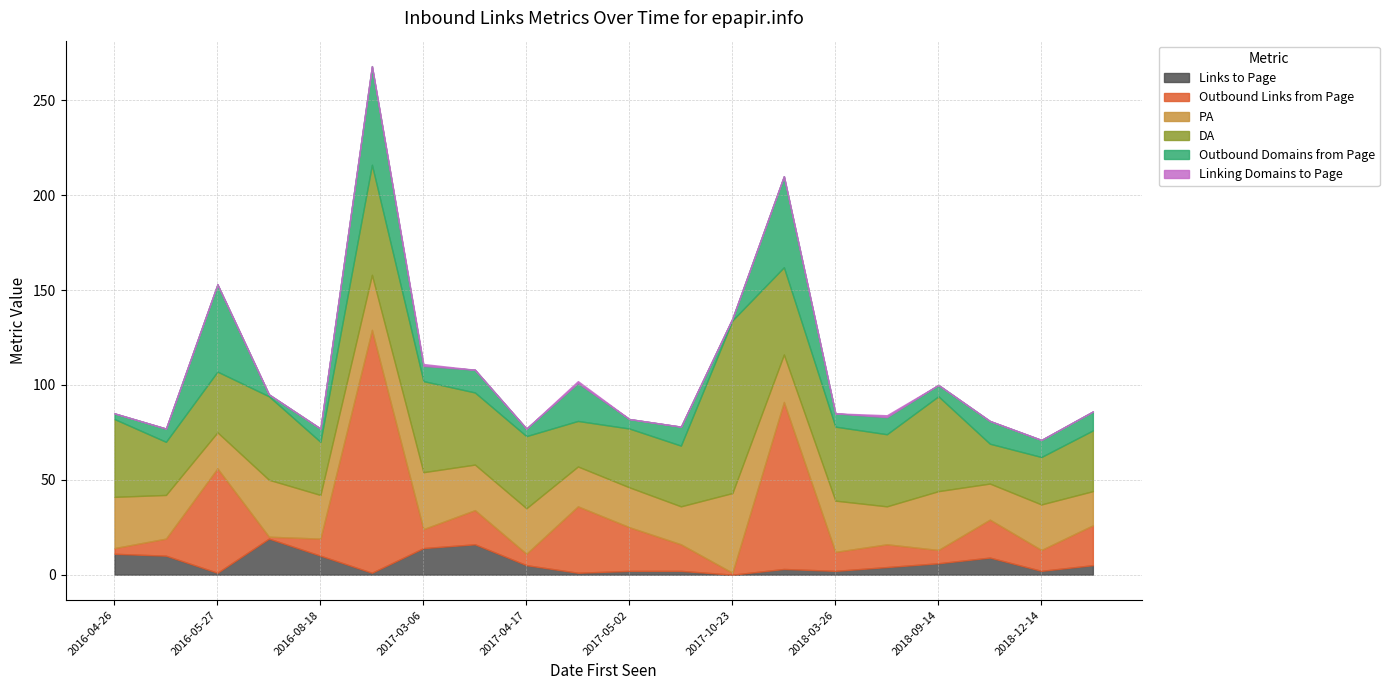

Between 2017-04-21 and 2016-08-17, which is larger?

2016-08-17